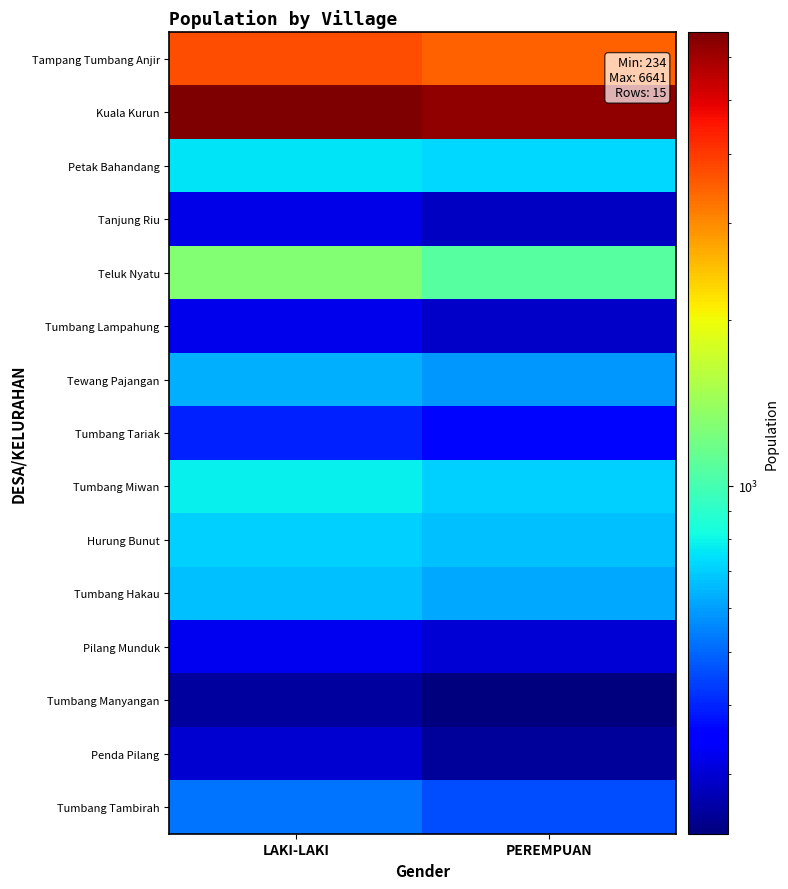

At how many categories does at least one series exceed 1205?

2